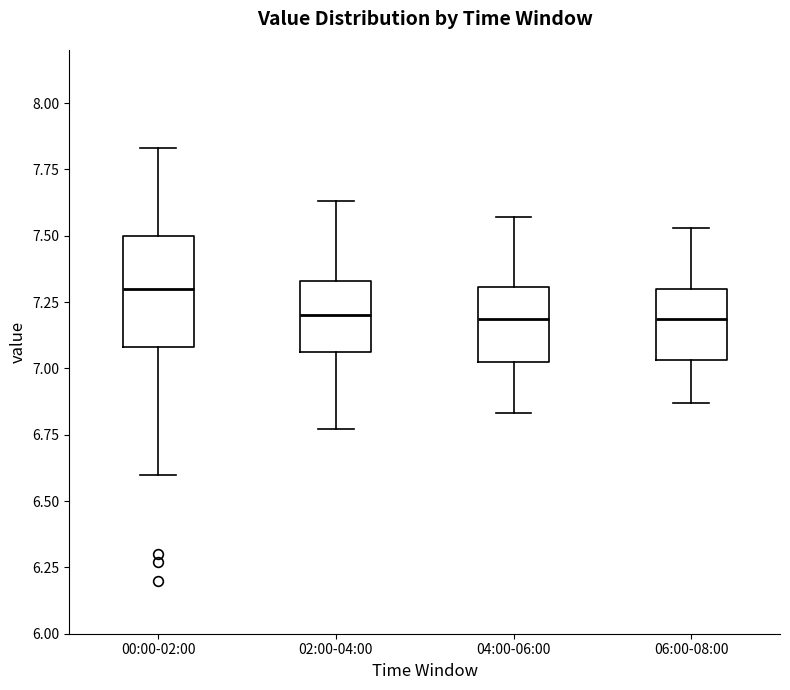

Reading left to right, transcribe this box plot: for each box, give where its median line is, the range the box spans, and where its two whiskers end, as read against the y-axis. The values are not printed on the chart, so give them approximately, as read against the axis.

00:00-02:00: median 7.30, box 7.10 to 7.50, whiskers 6.60 to 7.85
02:00-04:00: median 7.20, box 7.05 to 7.35, whiskers 6.75 to 7.65
04:00-06:00: median 7.20, box 7.00 to 7.30, whiskers 6.85 to 7.55
06:00-08:00: median 7.20, box 7.05 to 7.30, whiskers 6.85 to 7.55